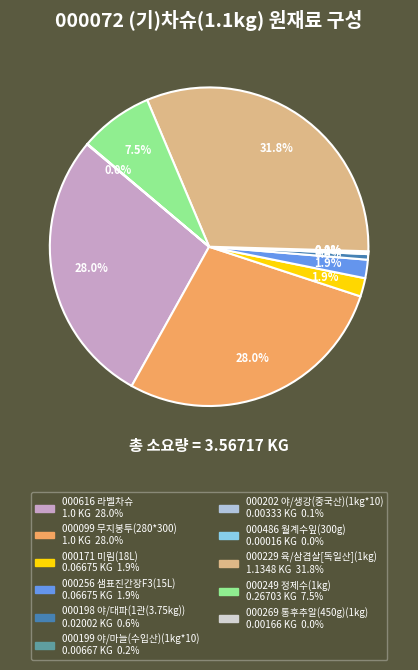

Is there any slice that represents more than half of the pie?

No